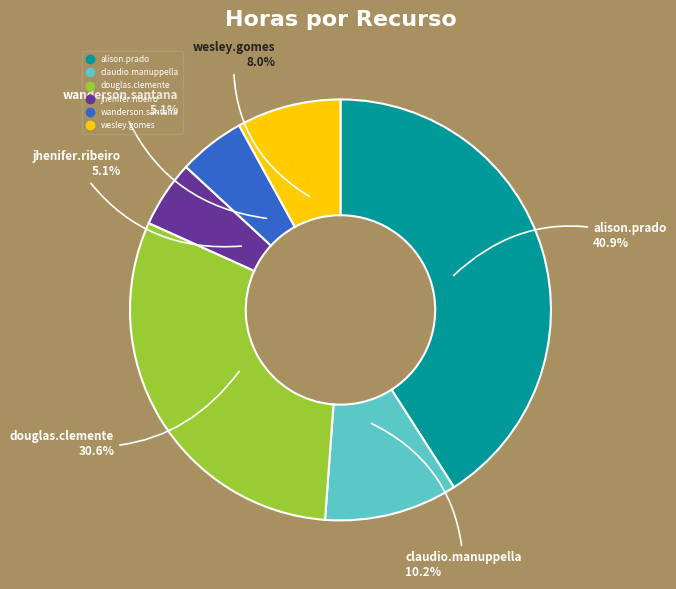

Does any single category account for the majority?

No